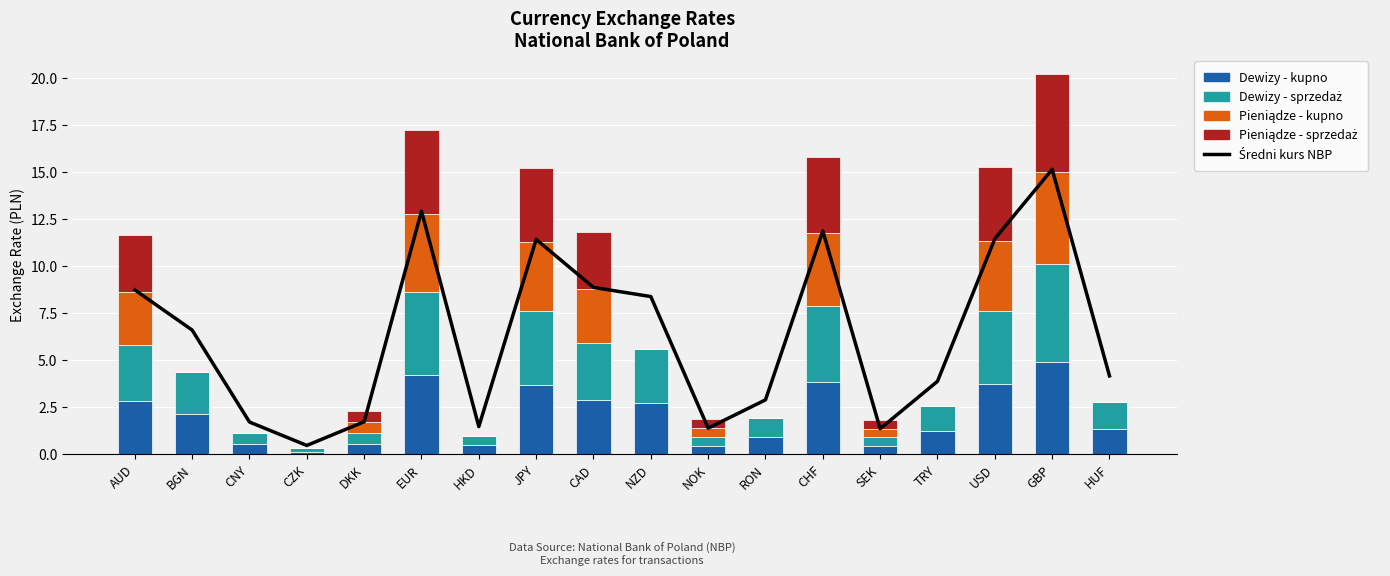

What is the value of the Dewizy - sprzedaż bar at the 18th from the left?

1.4